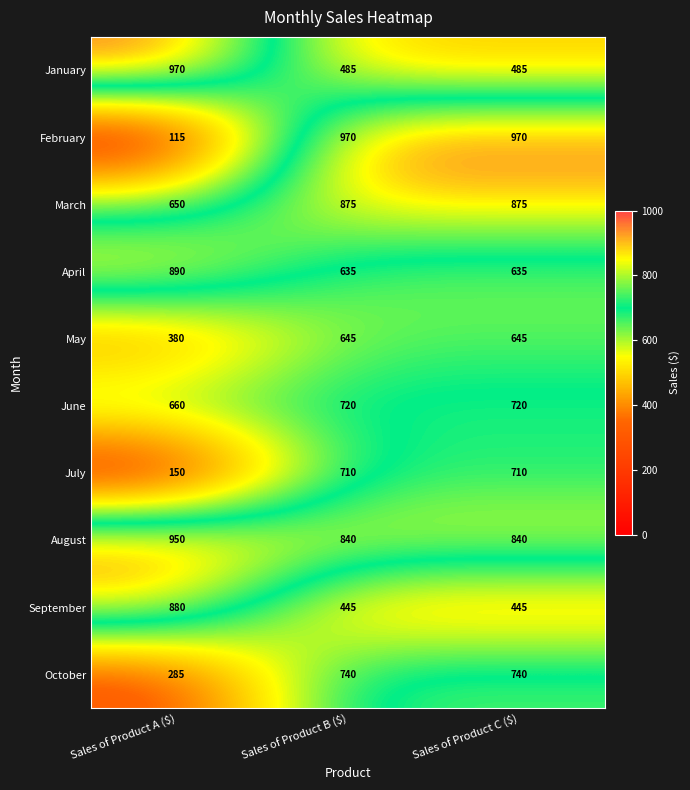

What is the approximate value of September at Sales of Product B ($), to the nearest 50?

450